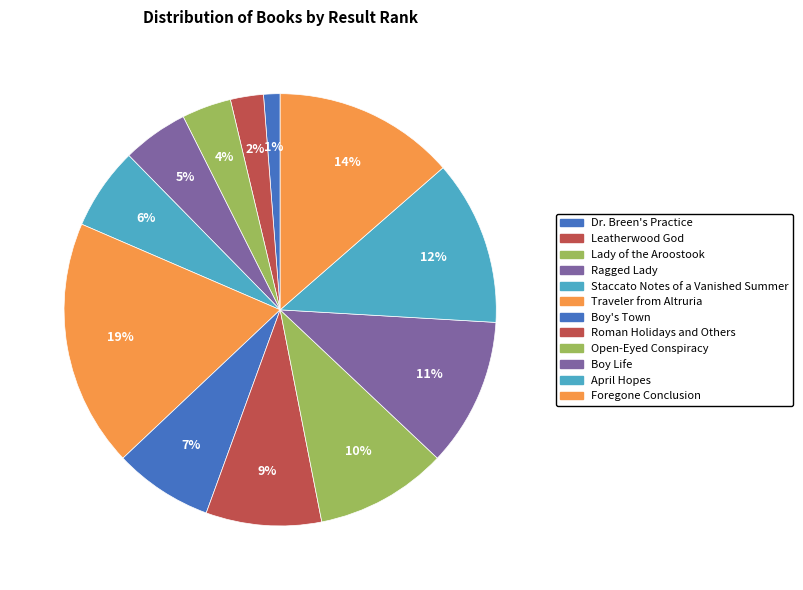

Is the sum of Boy Life and Open-Eyed Conspiracy greater than half?

No